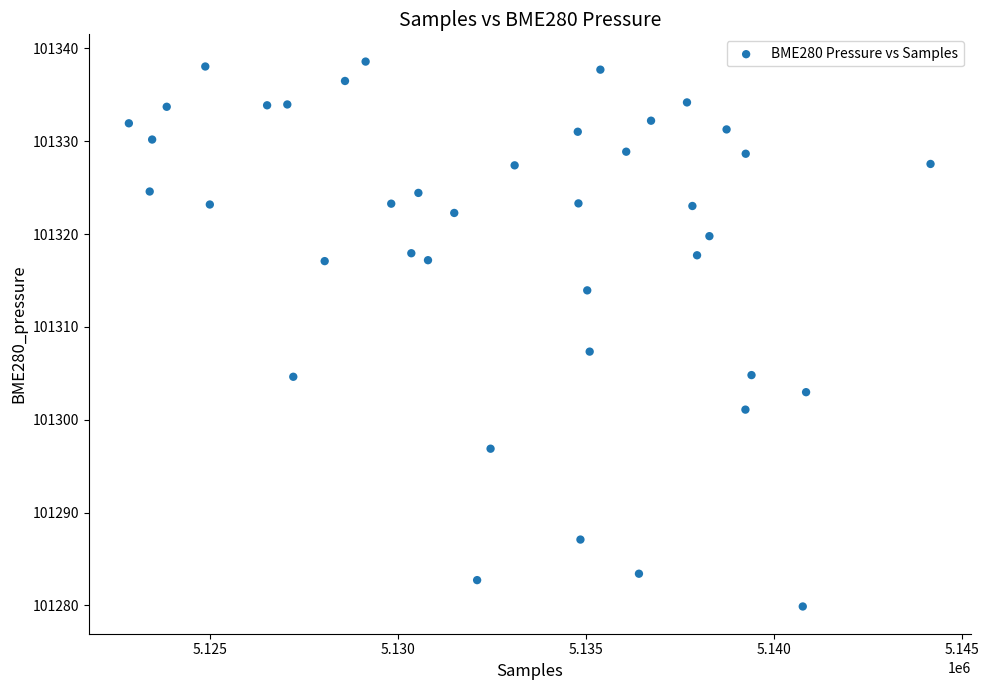

What is the range of X values (max minus min)?

21346.0